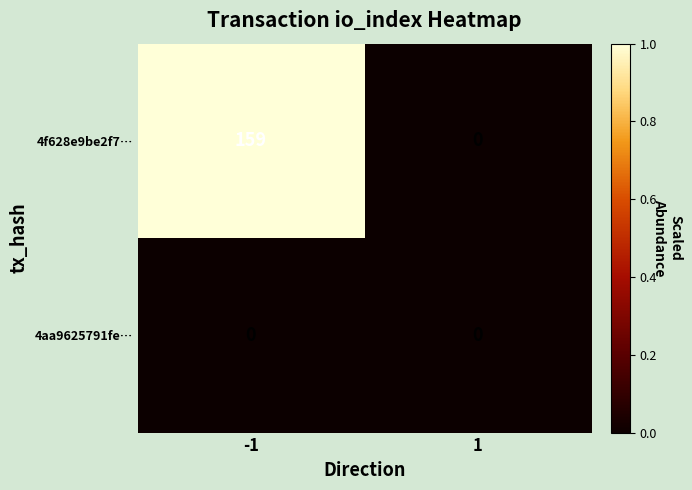

The value of 4f628e9be2f7… at 1 is 95. True or false?

False